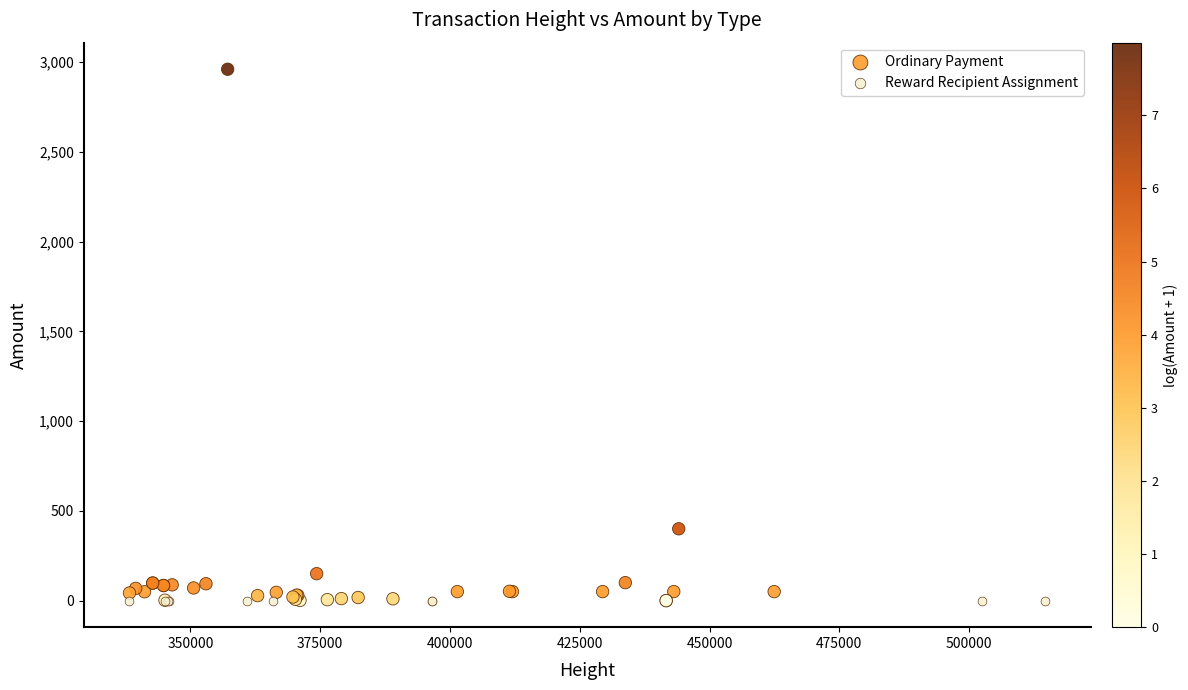

Which series reaches the maximum Y coordinate?

Ordinary Payment